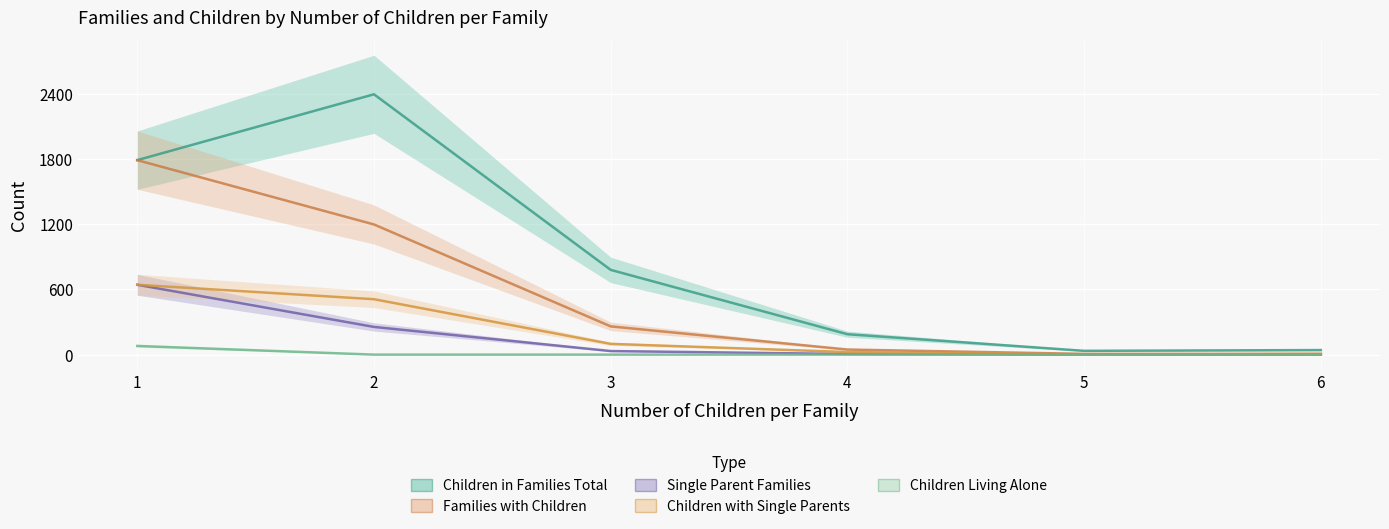

What is the difference between the maximum and minimum values in the alleinlebende_kinder series?

80